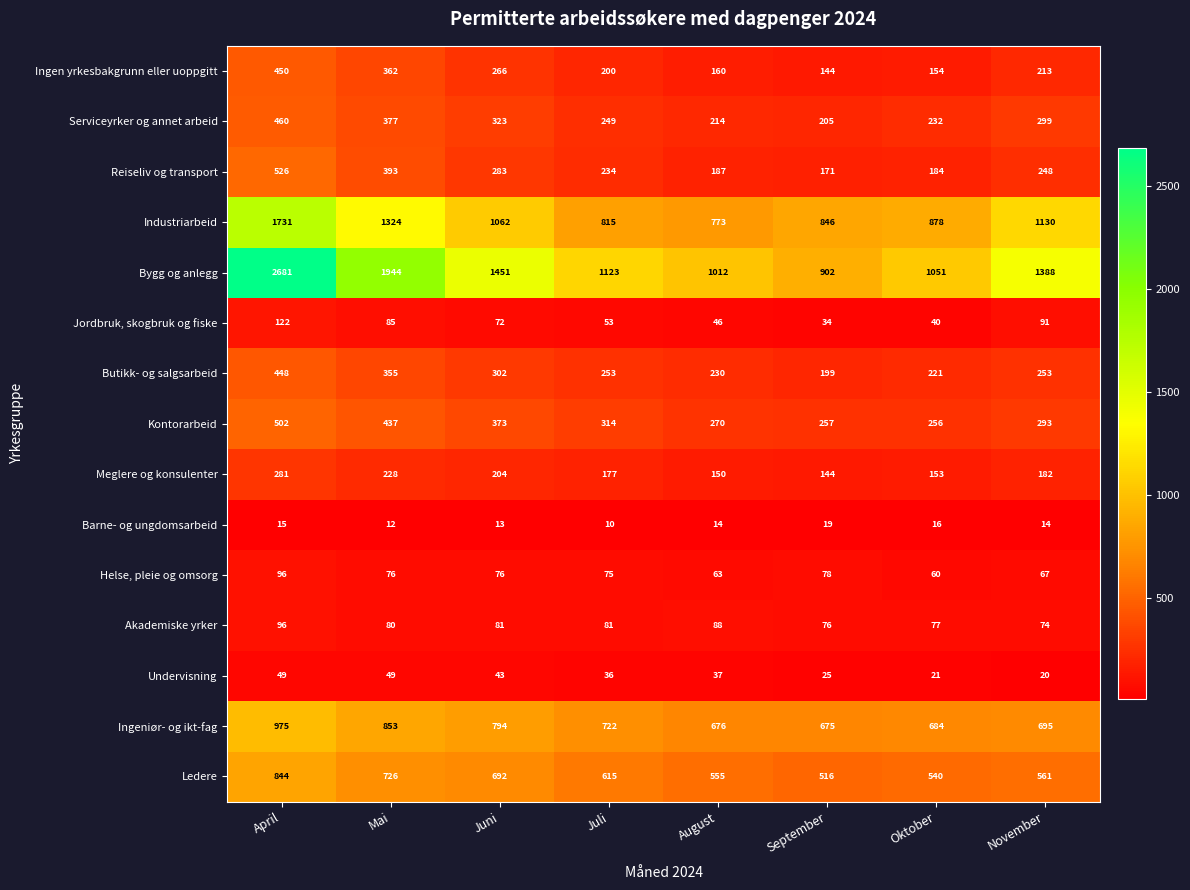

How many series are shown in this chart?

15